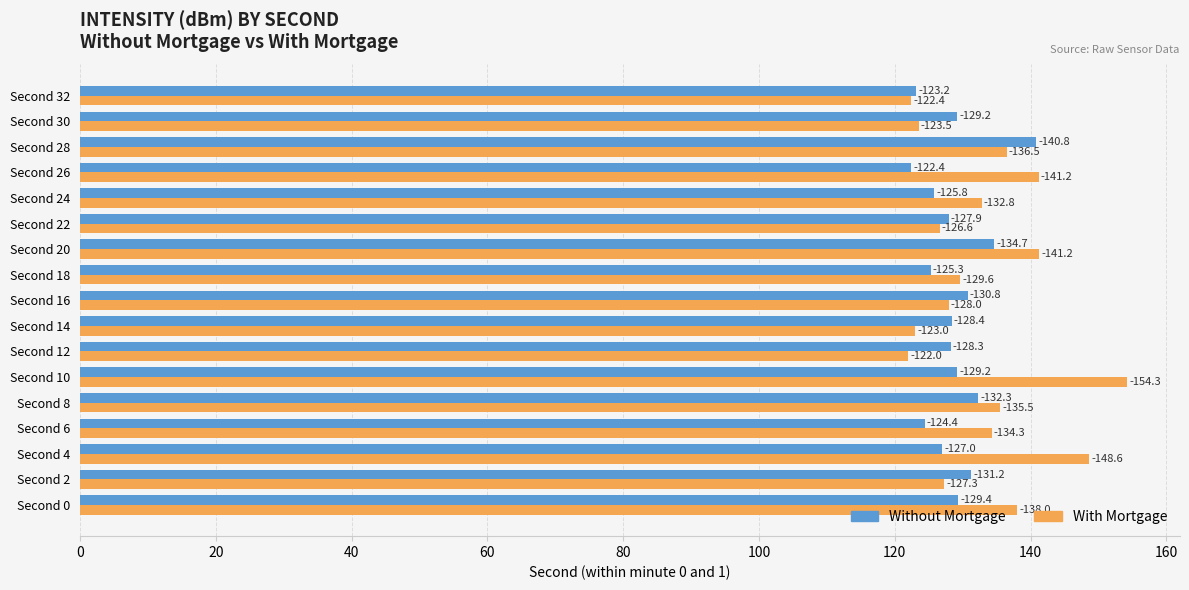

What is the greatest value displayed?

154.3